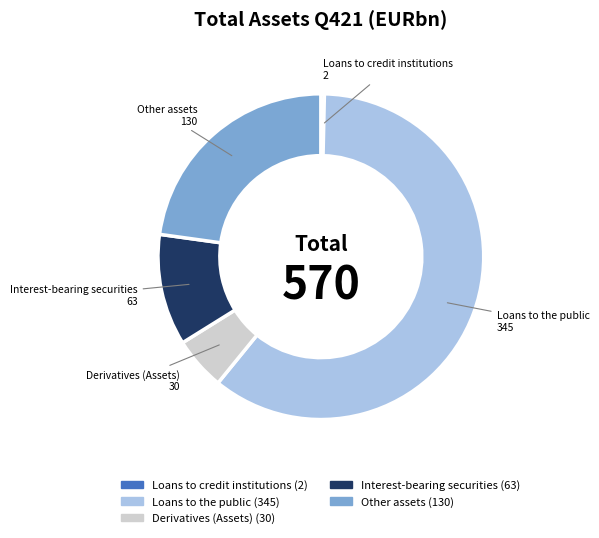

Is it true that Derivatives (Assets) is 18% of the pie?

False